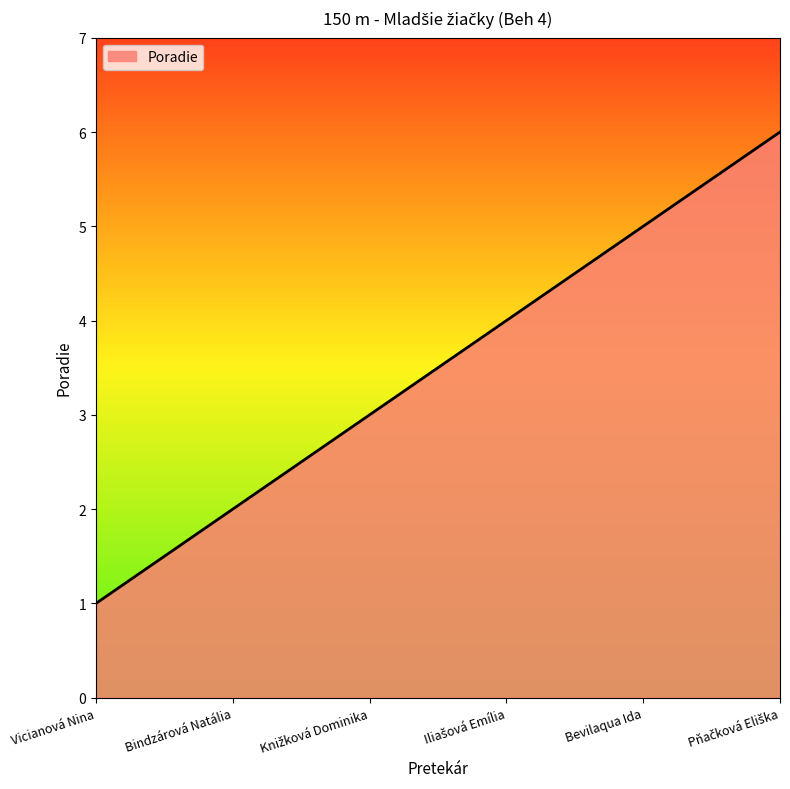

Reading left to right, what are all the values shown in this chart?

1	2	3	4	5	6